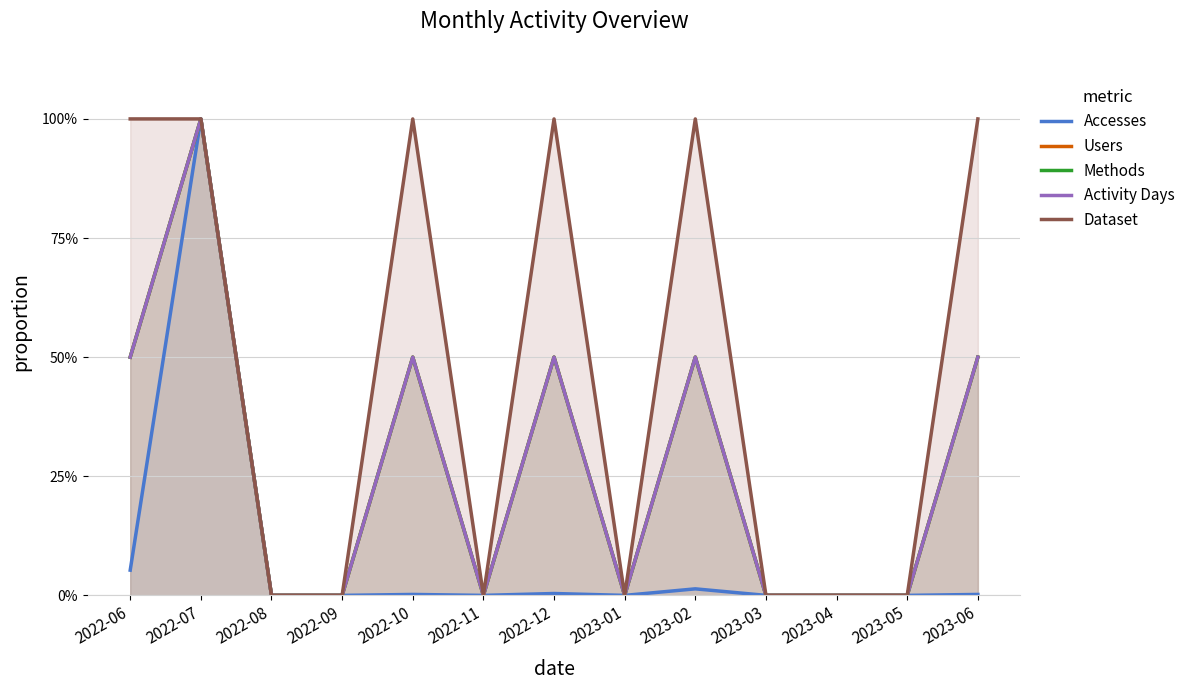

Does the chart display data point markers on the line(s)?

No